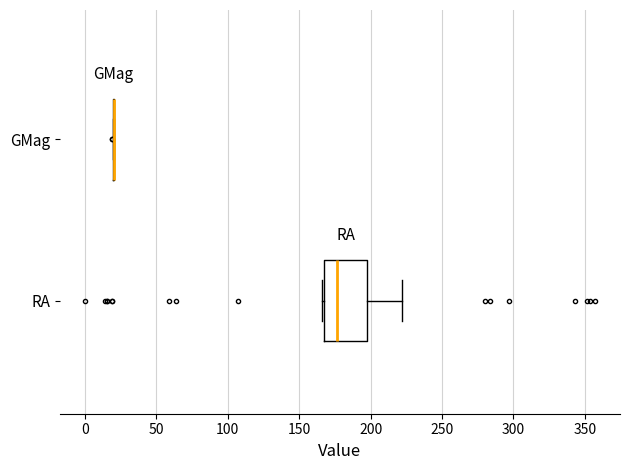

Comparing the boxes themselves (not the whiskers), which one is the widest?

RA